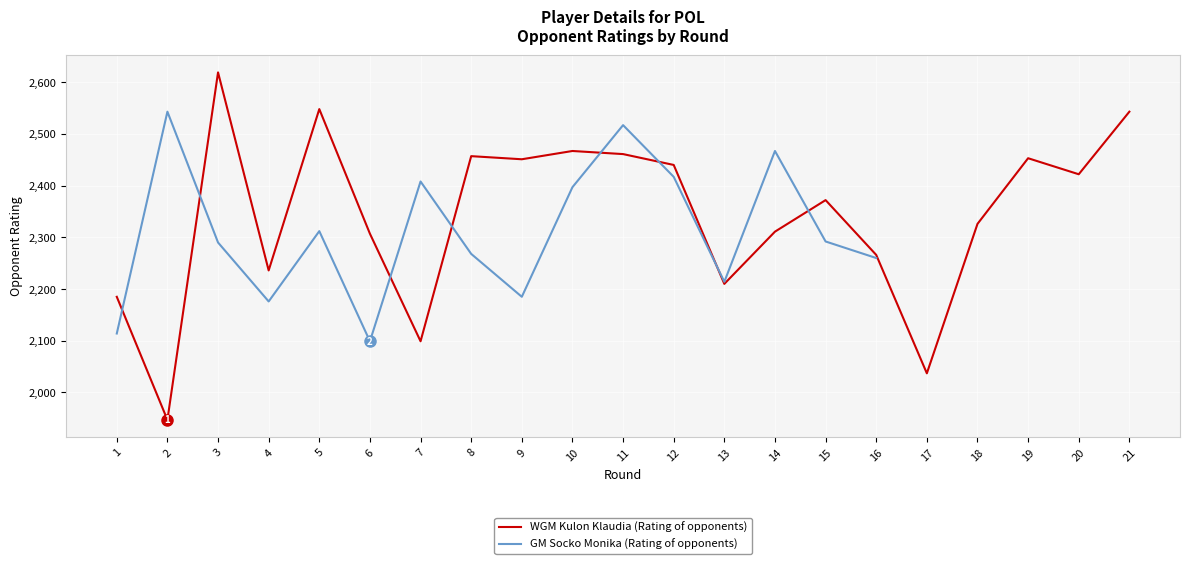

The value of WGM Kulon Klaudia (Rating of opponents) at 11 is 1455. True or false?

False